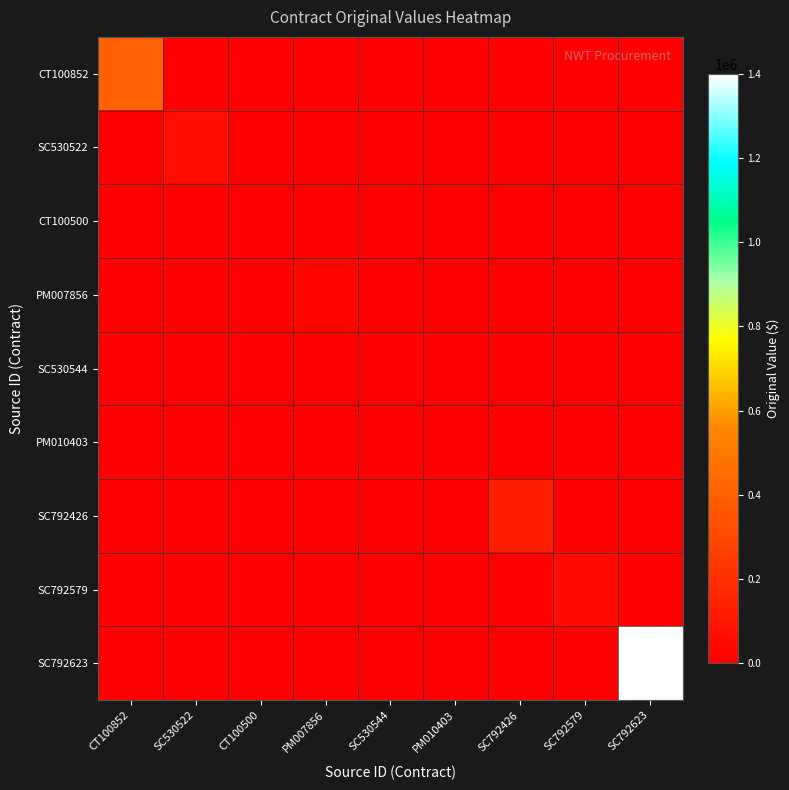

How many series are shown in this chart?

9